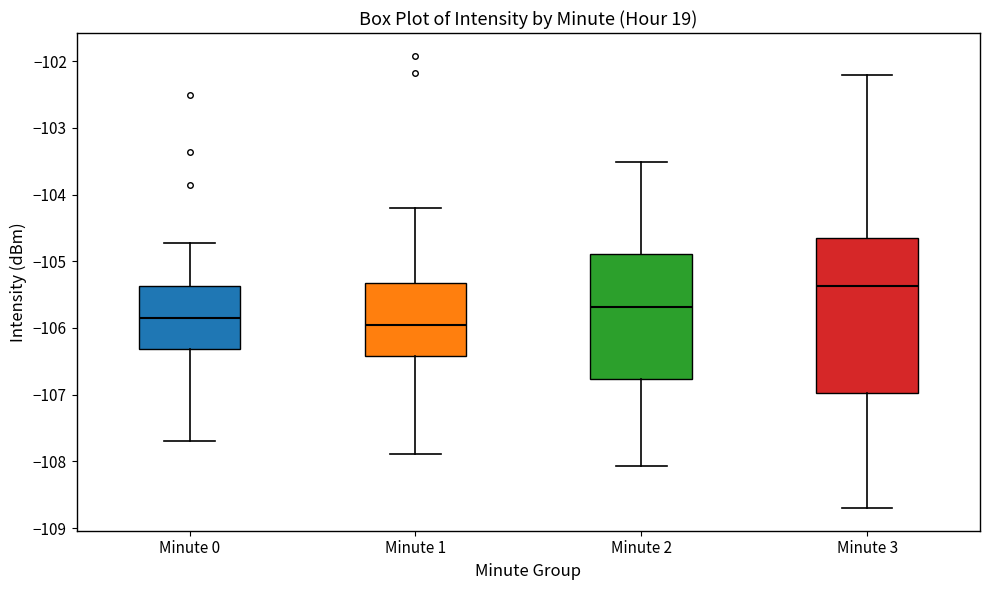

Reading left to right, transcribe this box plot: for each box, give where its median line is, the range the box spans, and where its two whiskers end, as read against the y-axis. The values are not printed on the chart, so give them approximately, as read against the axis.

Minute 0: median -105.8, box -106.3 to -105.4, whiskers -107.7 to -104.7
Minute 1: median -105.9, box -106.4 to -105.3, whiskers -107.9 to -104.2
Minute 2: median -105.7, box -106.8 to -104.9, whiskers -108.1 to -103.5
Minute 3: median -105.4, box -107.0 to -104.7, whiskers -108.7 to -102.2